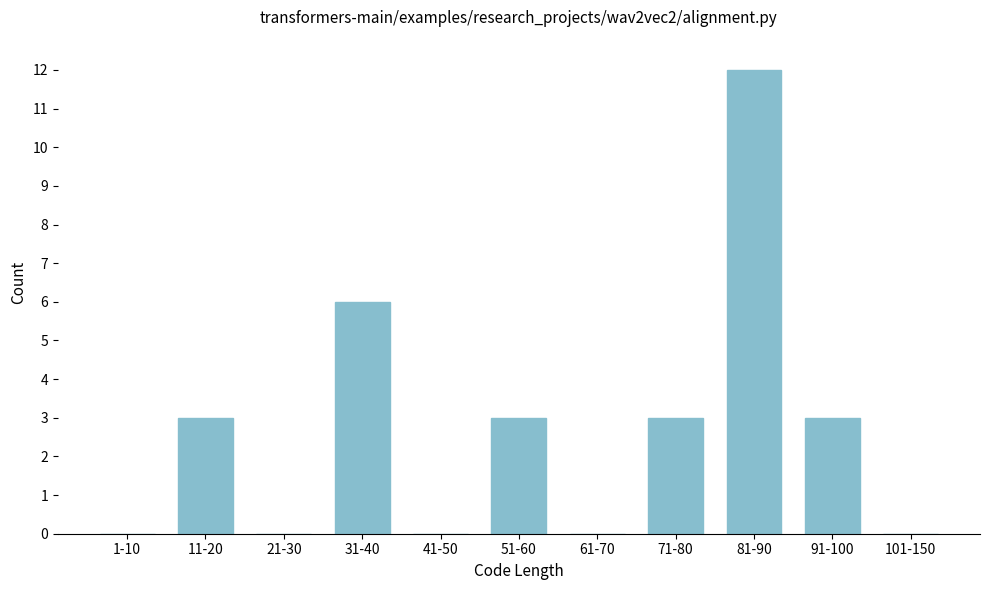

Reading left to right, what are all the values shown in this chart?

1-10=0	11-20=3	21-30=0	31-40=6	41-50=0	51-60=3	61-70=0	71-80=3	81-90=12	91-100=3	101-150=0